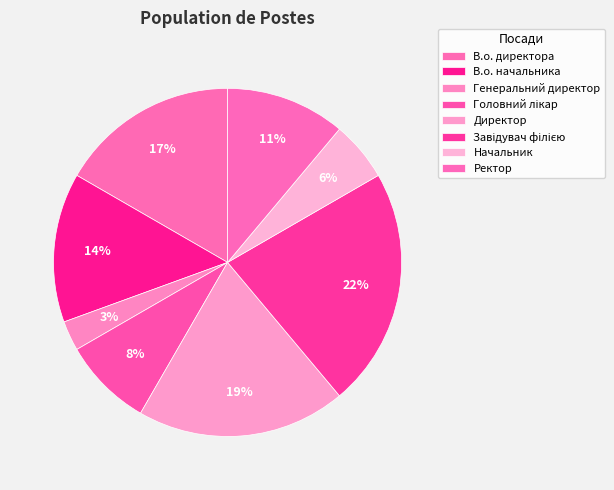

To the nearest percent, what is the difference between the largest and smallest slice percentages?

19%